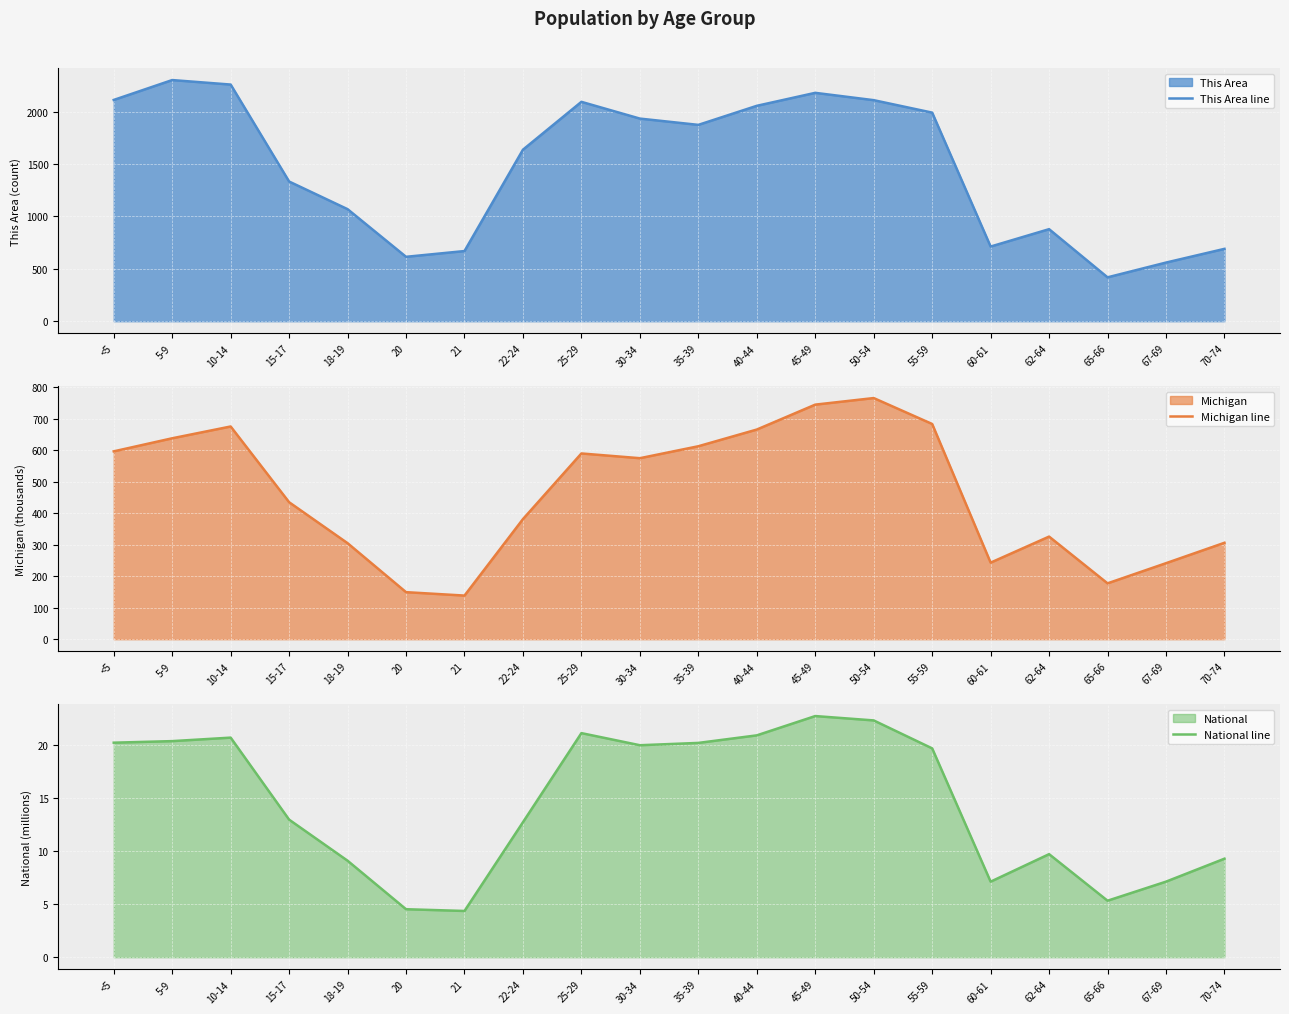

What is the average value of the Michigan line series?

462.3